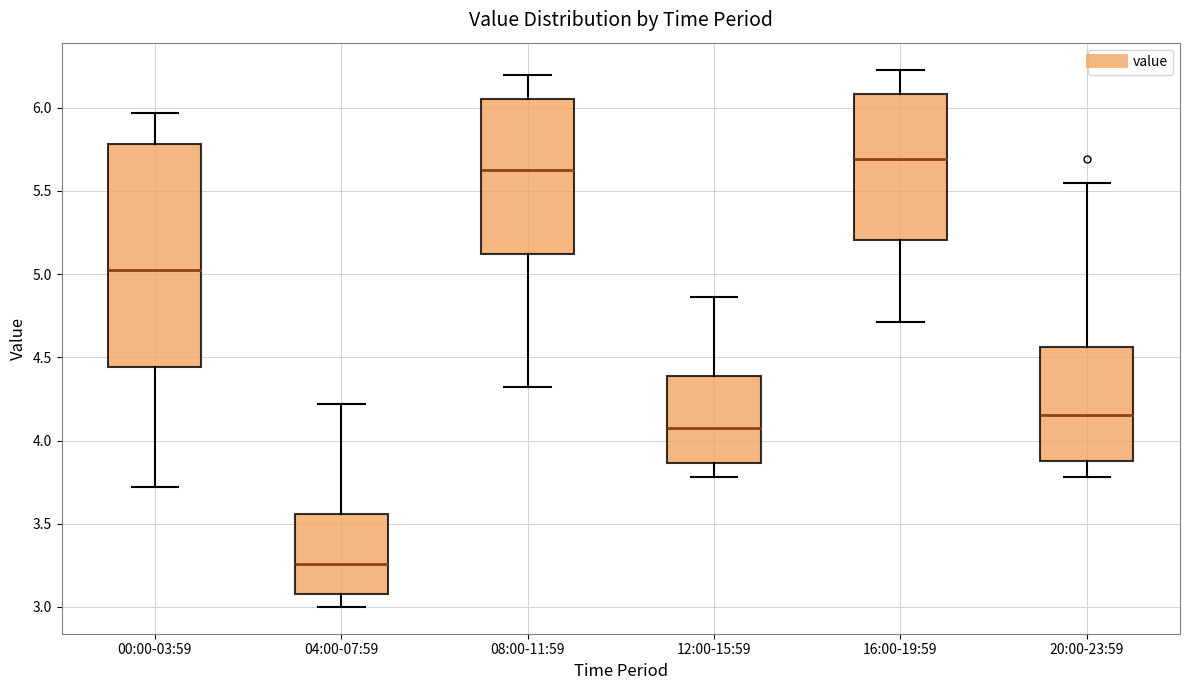

Comparing the boxes themselves (not the whiskers), which one is the tallest?

00:00-03:59